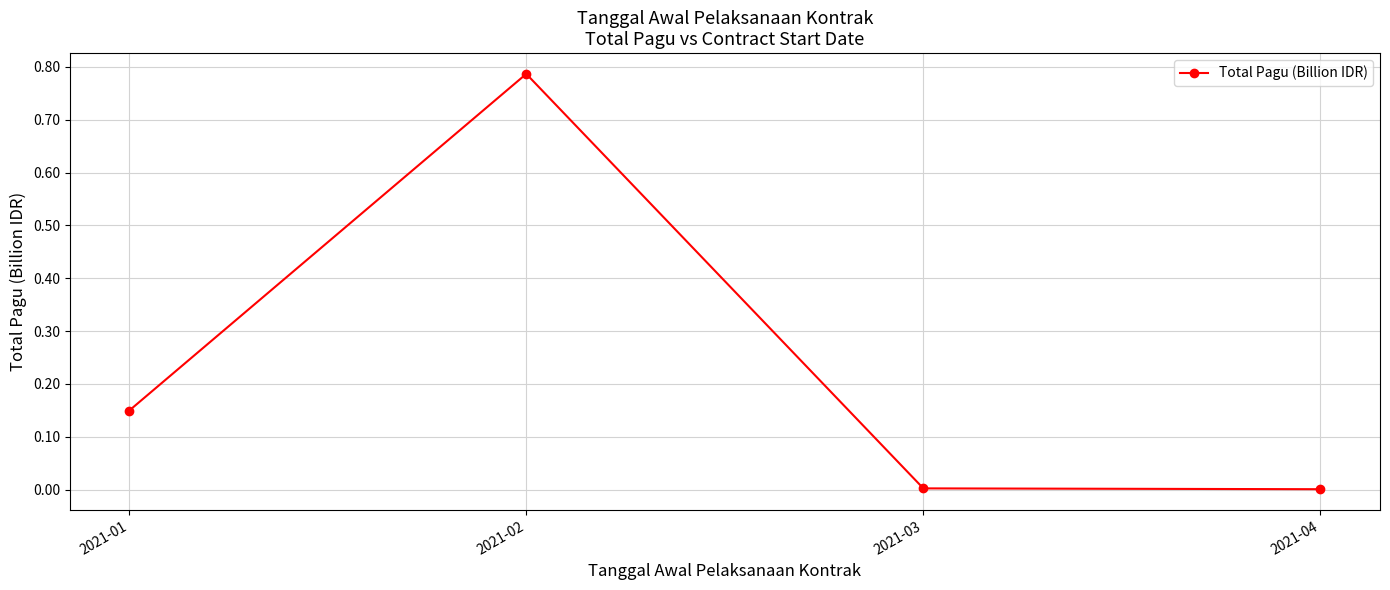

Does the chart display data point markers on the line(s)?

Yes